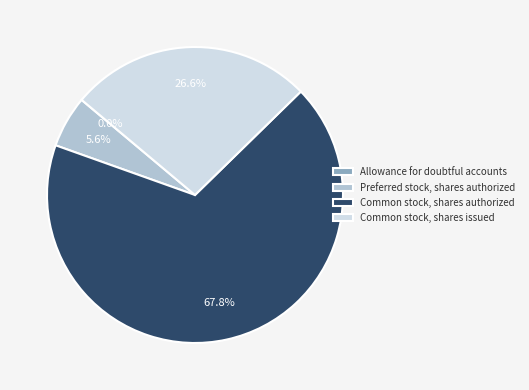

What is the ratio of the value at Common stock, shares issued to the value at Common stock, shares authorized?

0.4